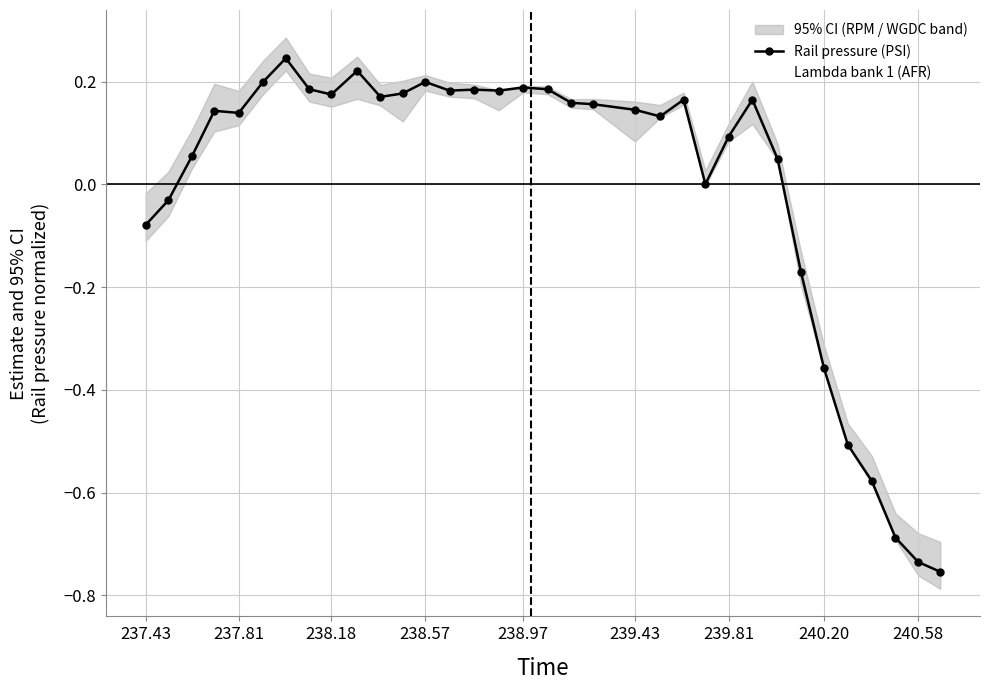

The Lambda bank 1 (AFR) series shows 0.1 at 239.81. True or false?

False